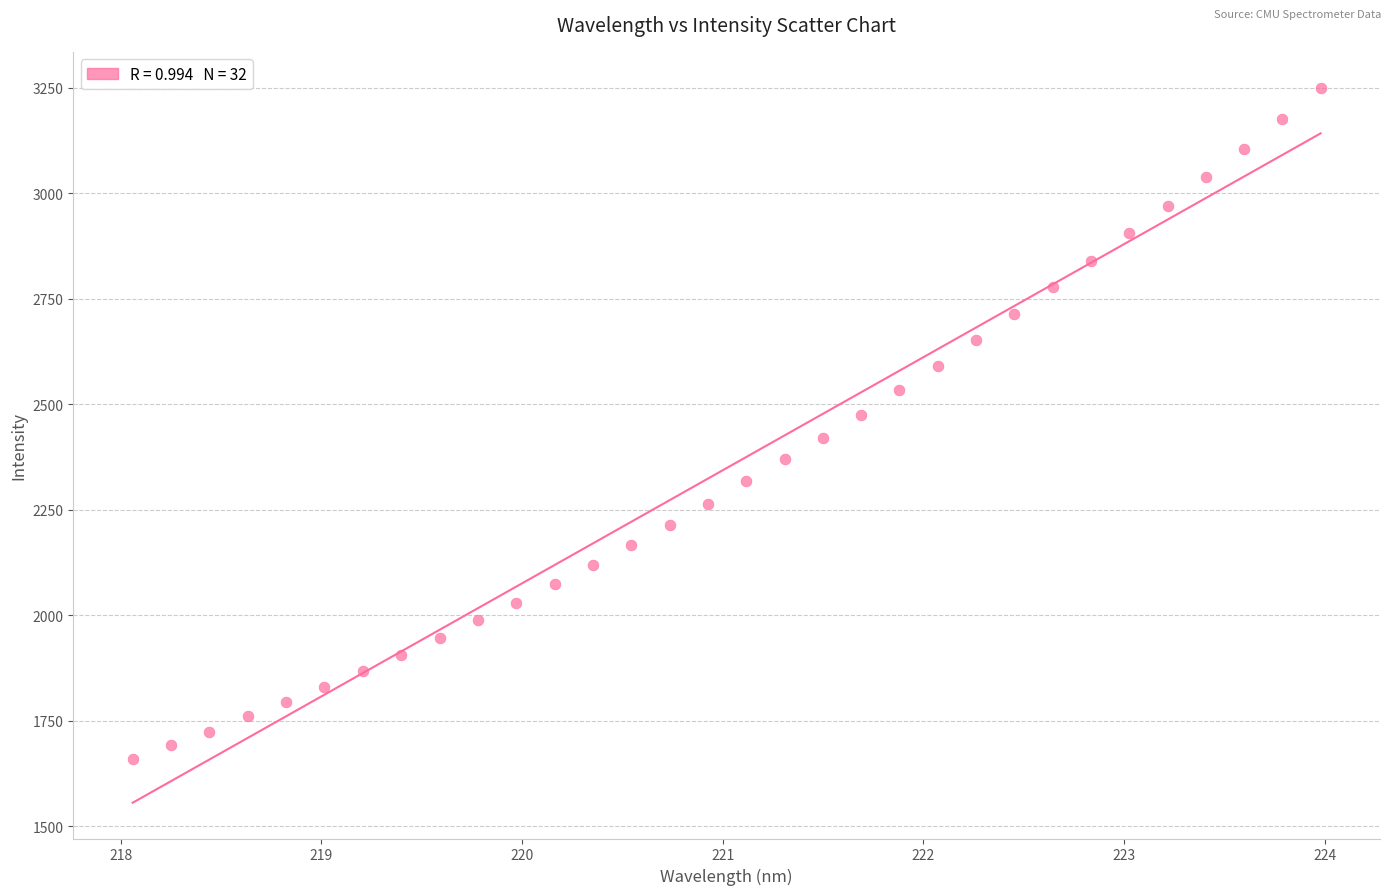

What is the range of X values (max minus min)?

5.9